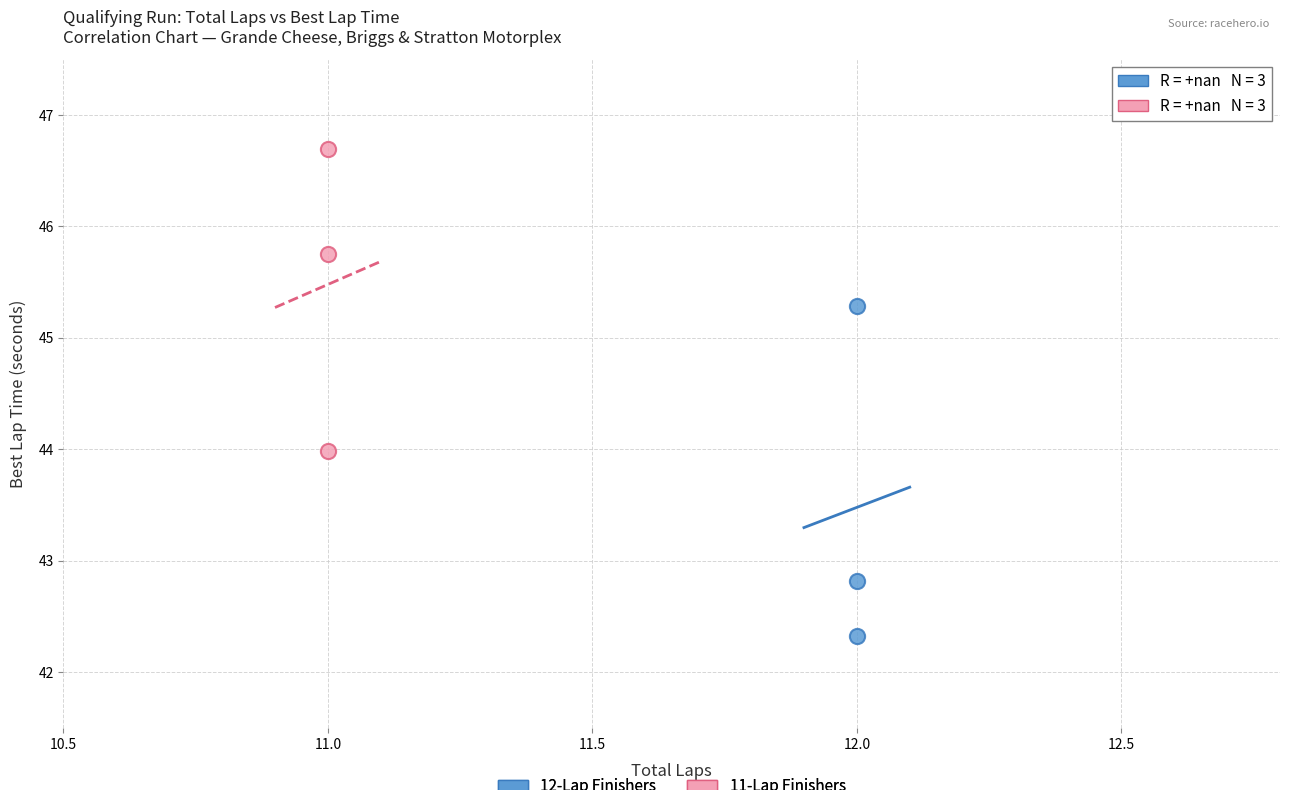

Which series contains the highest Y value?

11-Lap Finishers